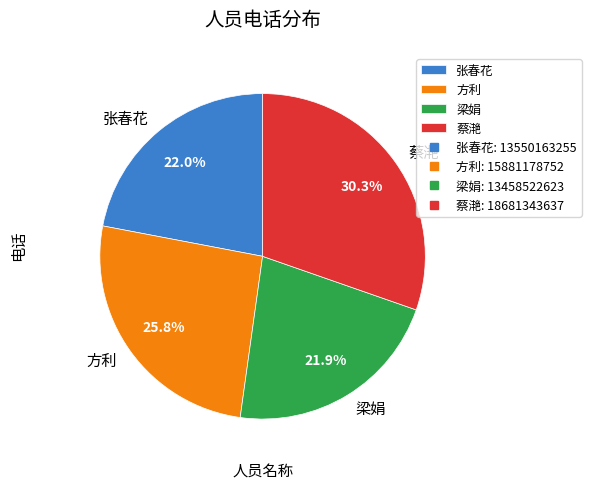

Which has a higher value, 方利 or 张春花?

方利